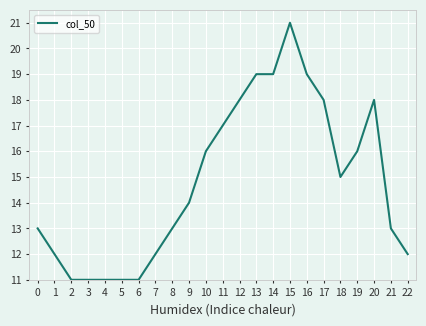

Which has a higher value, 13 or 7?

13